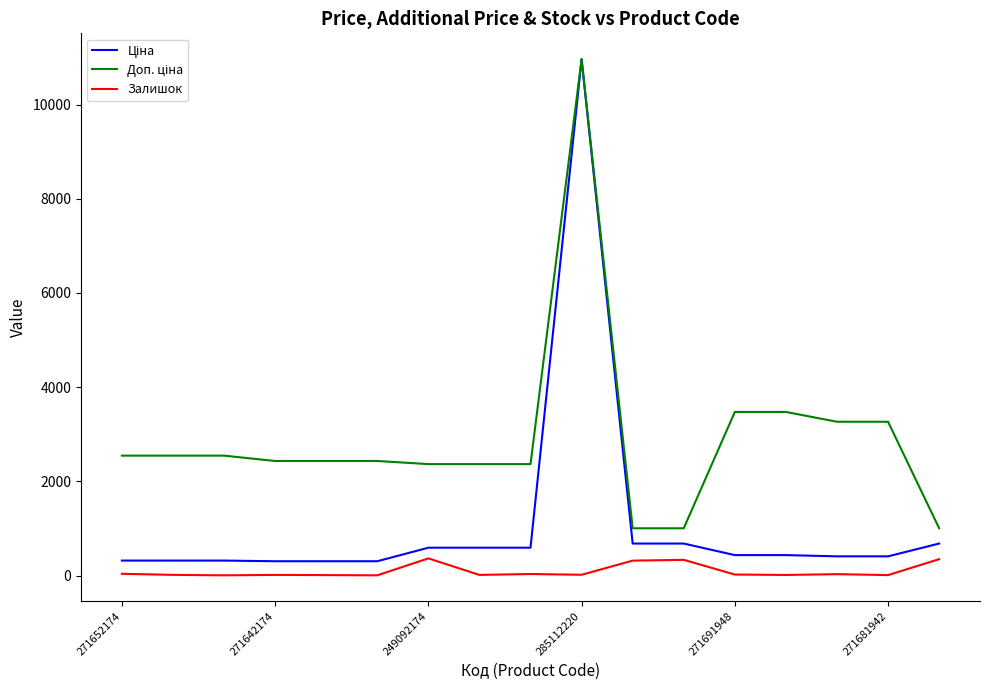

What is the greatest value displayed?

10964.4